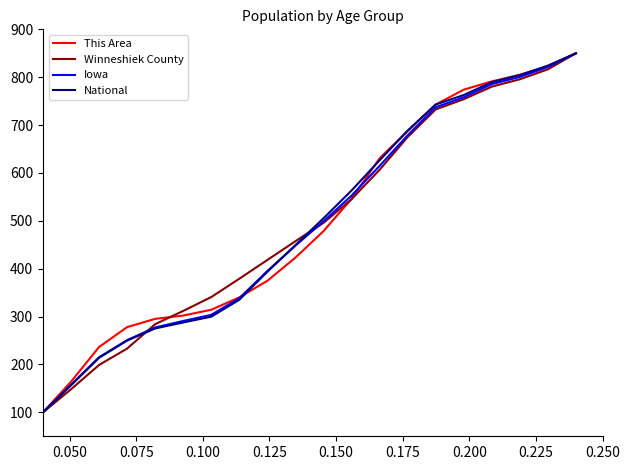

True or false: National and Winneshiek County cross at least once.

True